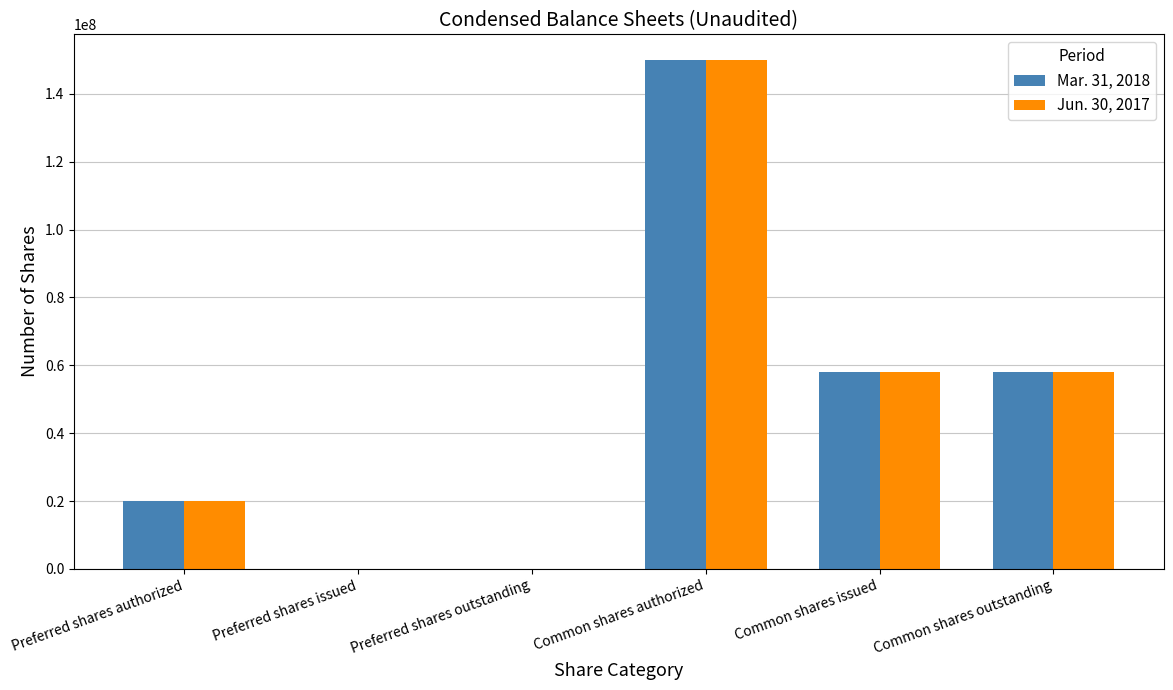

The Jun. 30, 2017 series shows 84680800 at Common shares authorized. True or false?

False